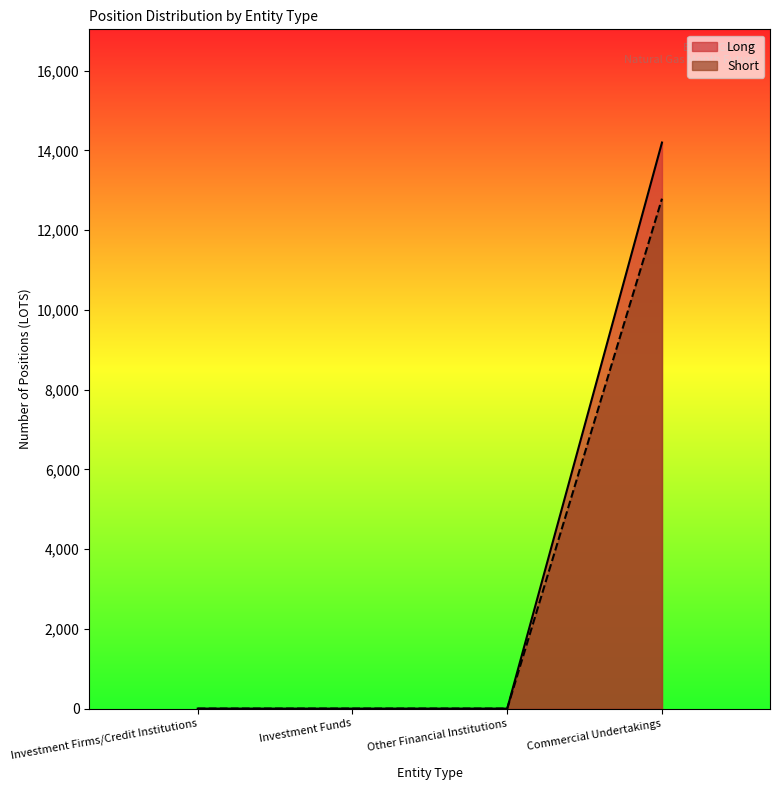

How many Short values are between 0 and 12787?

4